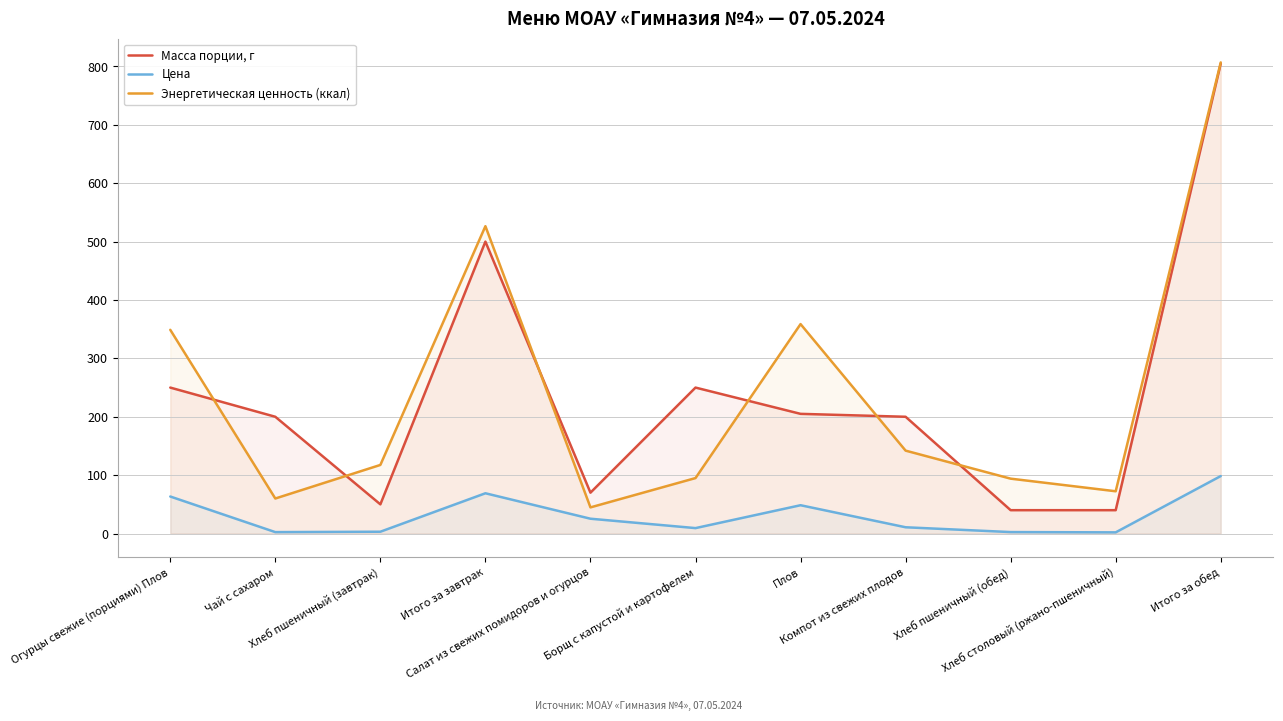

What position from the left is Хлеб пшеничный (обед)?

9